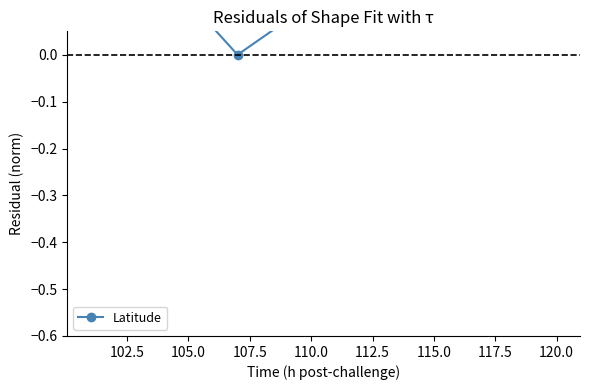

Reading right to left, transcribe all the data shown in this chart.

0.3	0.3	-0.0	0.2	0.6